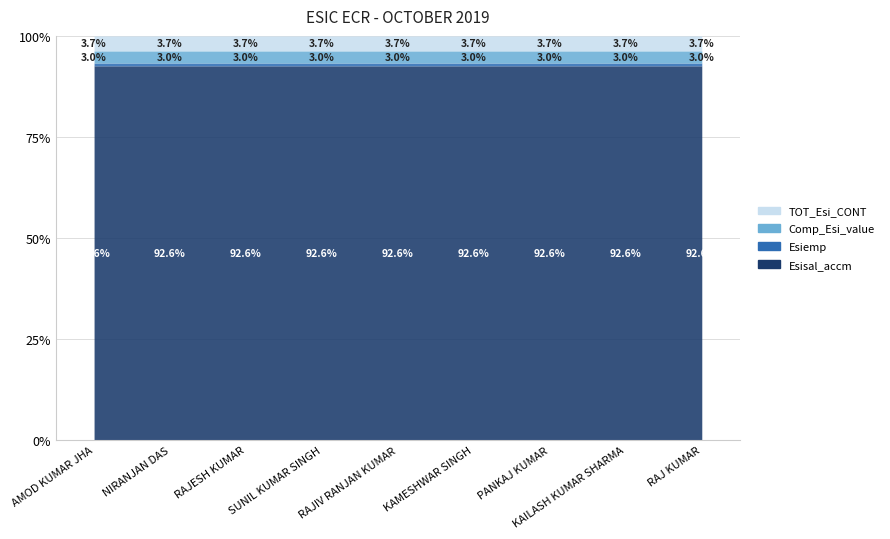

True or false: Comp_Esi_value and TOT_Esi_CONT cross at least once.

False